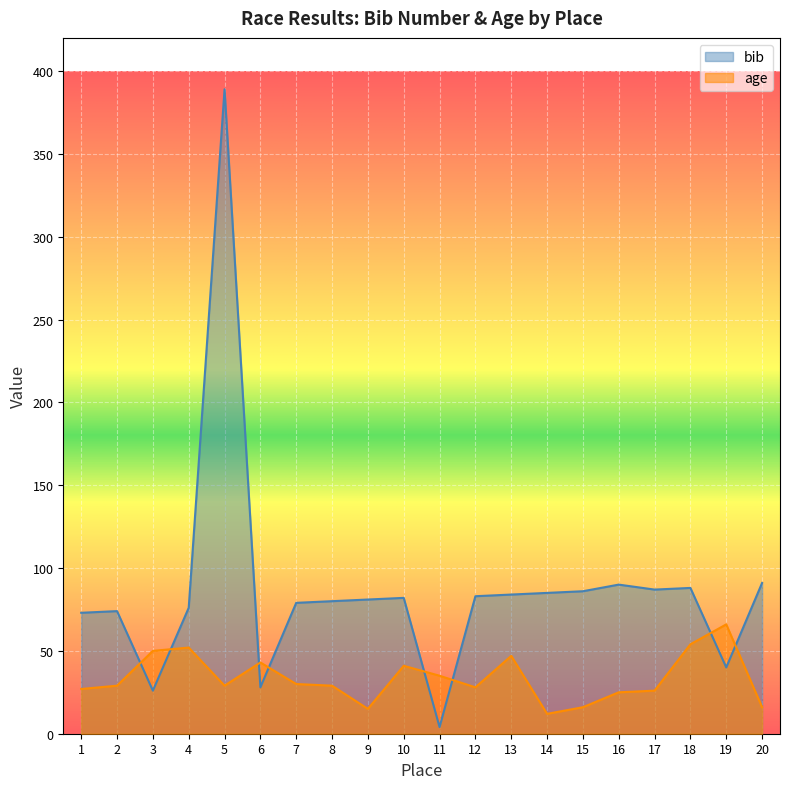

What is the value of the bib point at the 6th from the left?

28